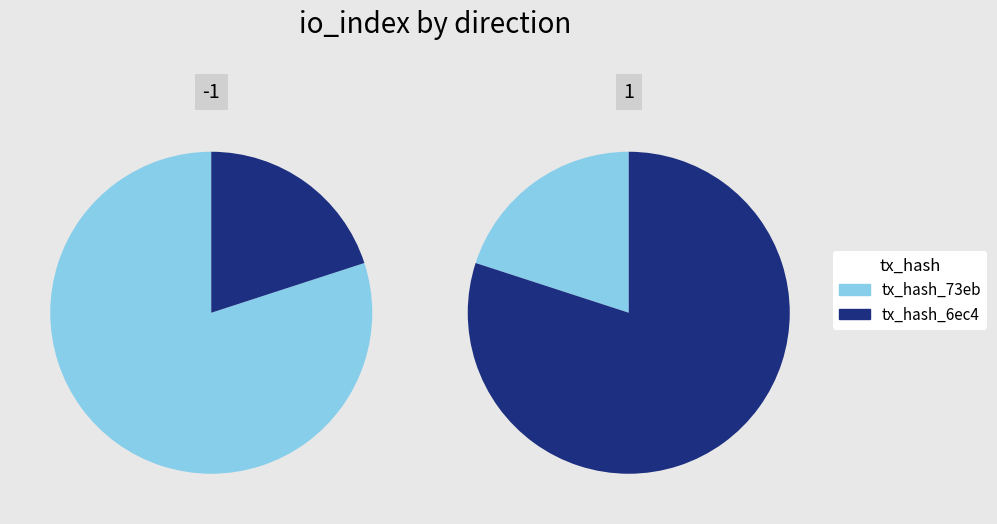

Between direction and 1, which is larger?

1